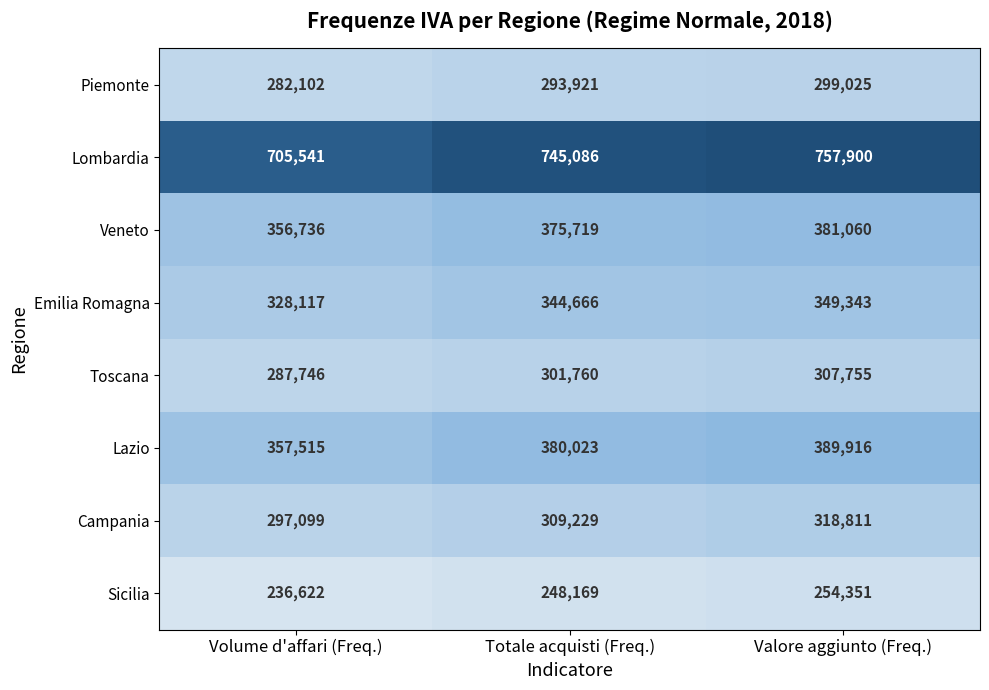

True or false: Lombardia has a value of 387598 at Totale acquisti (Freq.).

False